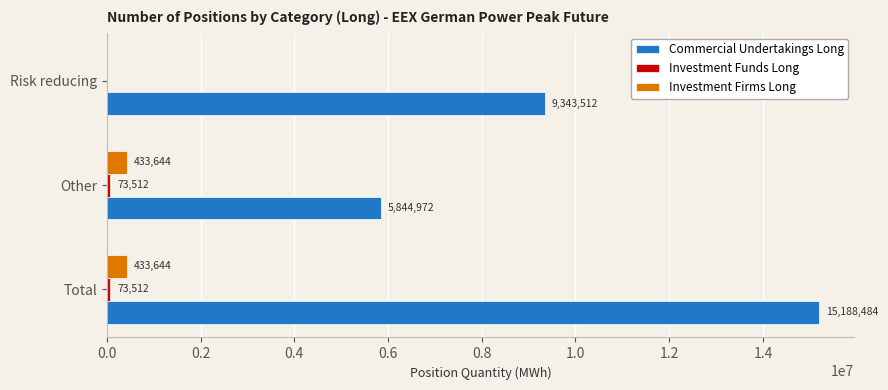

Which category has the highest value across all series?

Total